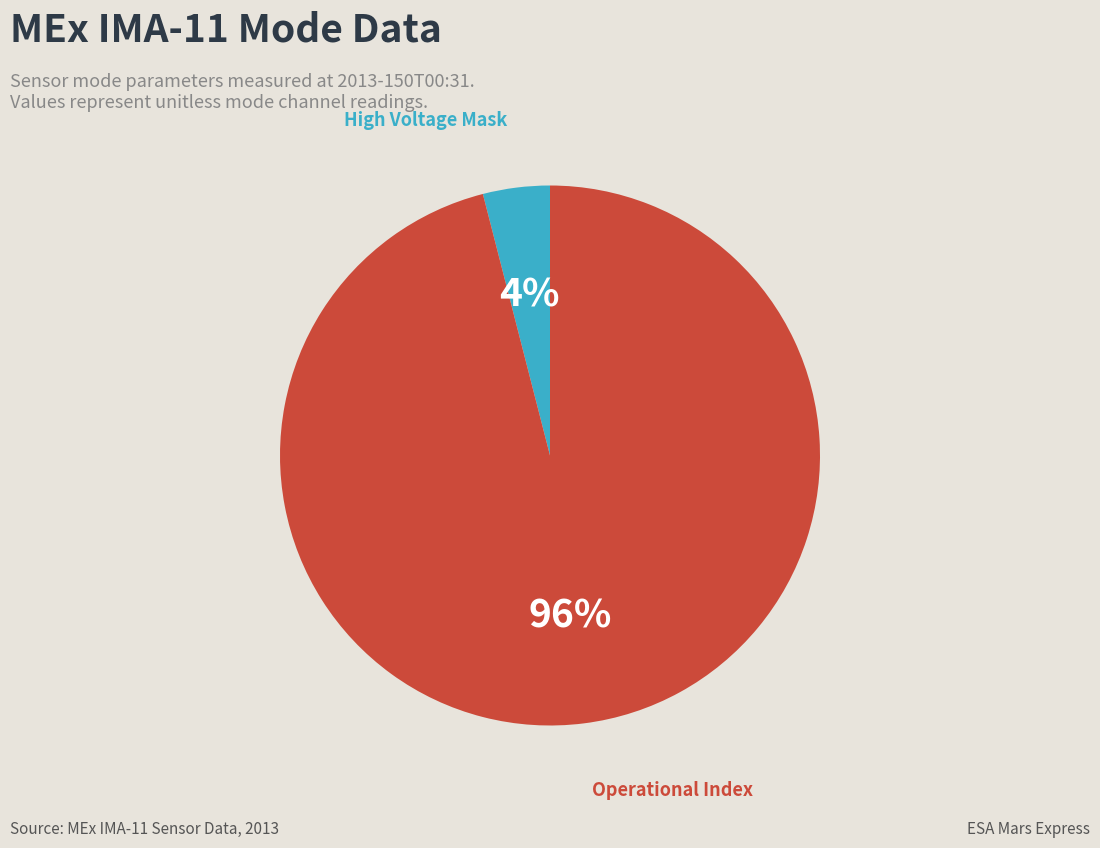

Is the sum of Operational Index and High Voltage Mask greater than half?

Yes